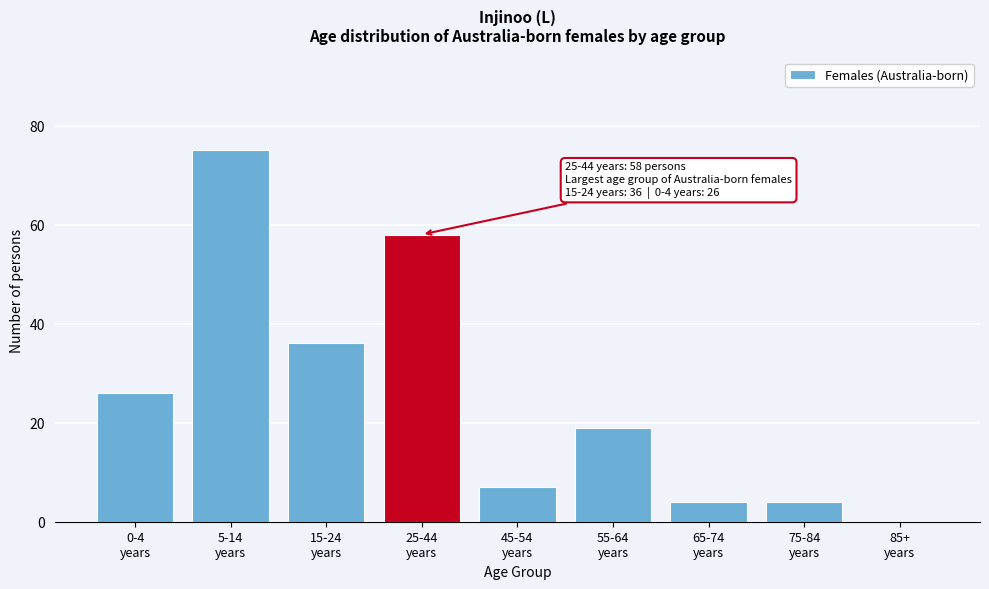

What is the greatest value displayed?

75